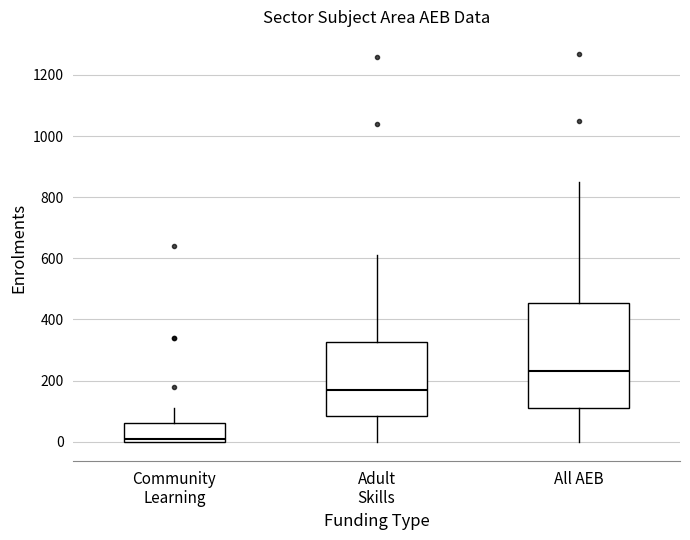

Reading left to right, transcribe this box plot: for each box, give where its median line is, the range the box spans, and where its two whiskers end, as read against the y-axis. The values are not printed on the chart, so give them approximately, as read against the axis.

Community Learning: median 20, box 0 to 60, whiskers 0 to 120
Adult Skills: median 180, box 80 to 320, whiskers 0 to 620
All AEB: median 240, box 120 to 460, whiskers 0 to 860